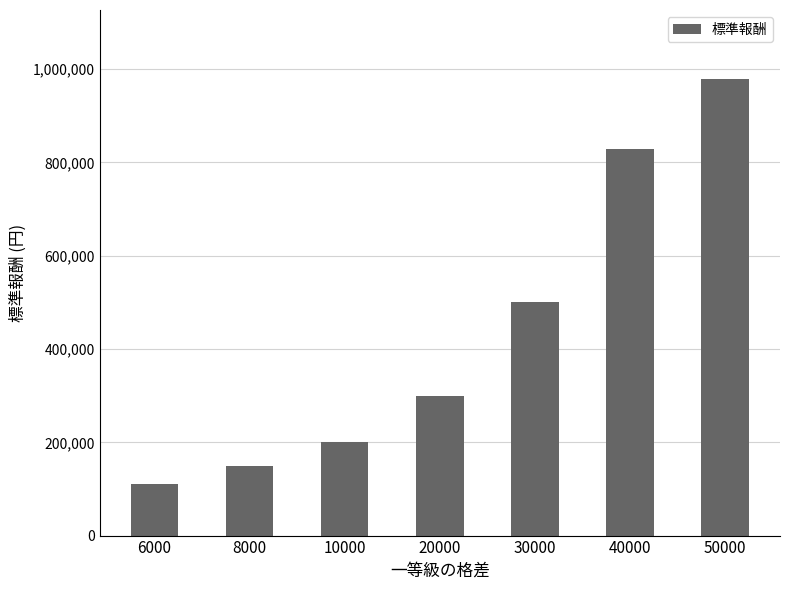

What is the value of the 2nd bar from the left?

150000